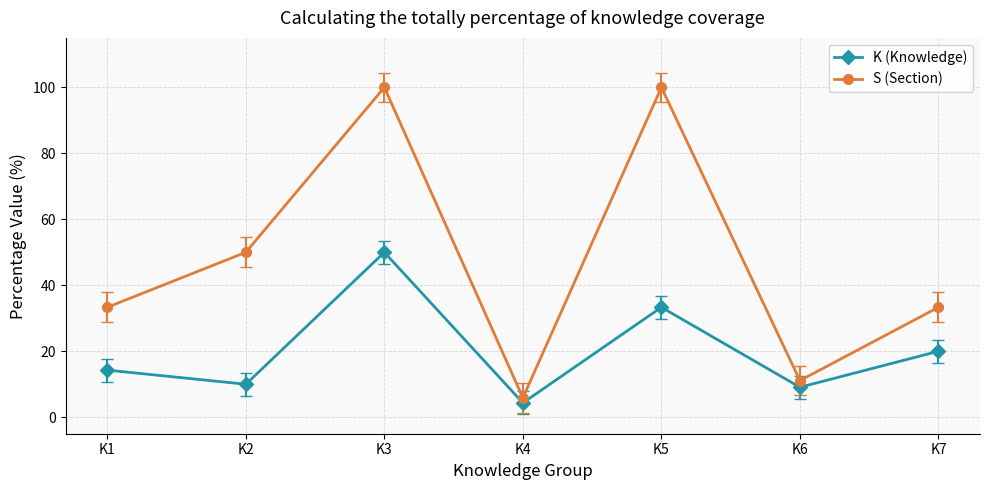

Is the value of S (Section) at K5 greater than the value of K (Knowledge) at K3?

Yes